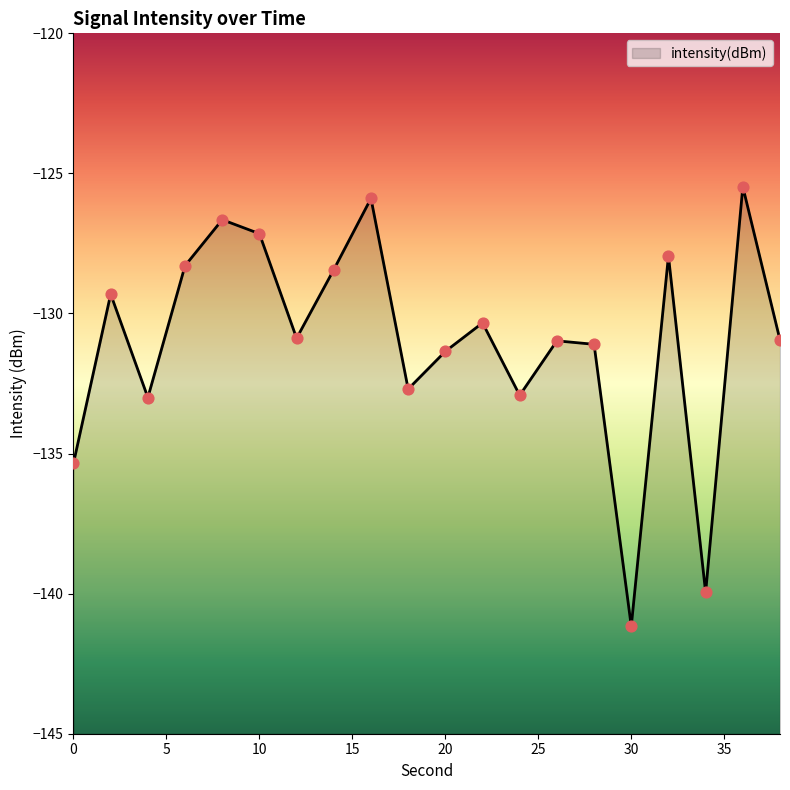

Between 8 and 28, which is larger?

8